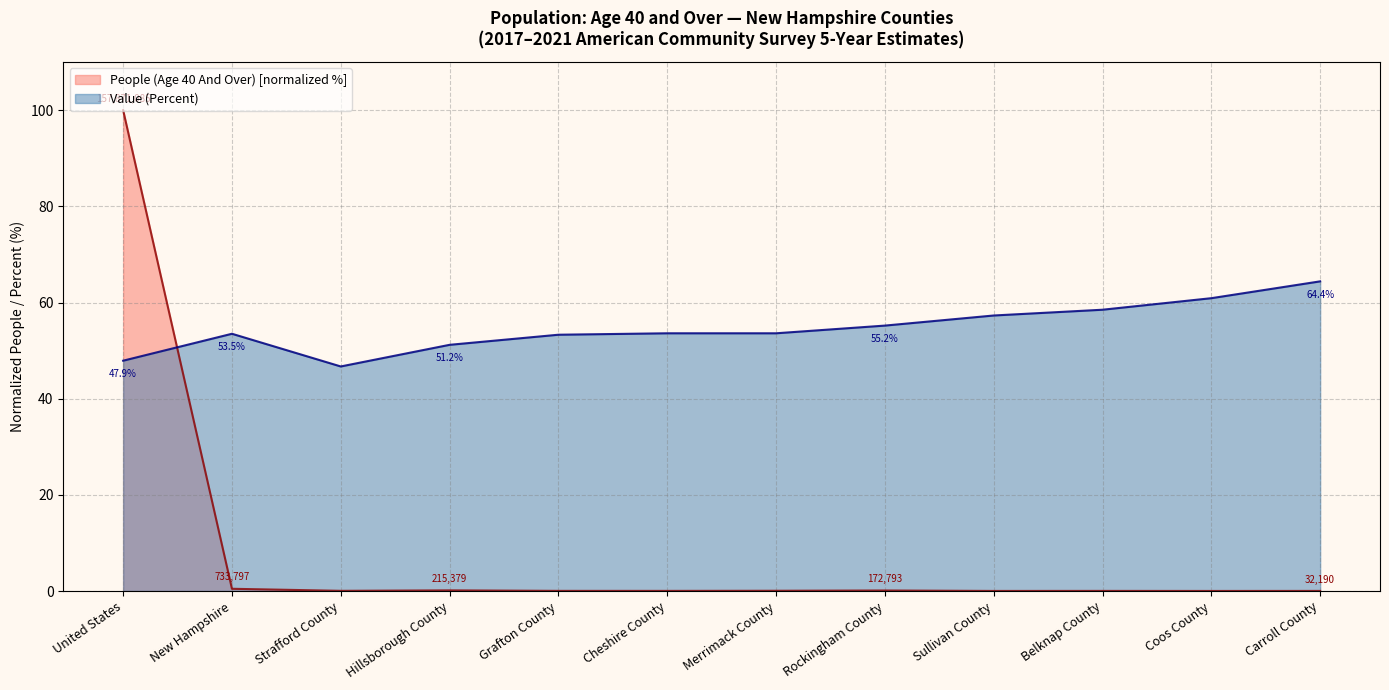

Where is the first local minimum for People (Age 40 And Over)?

Strafford County